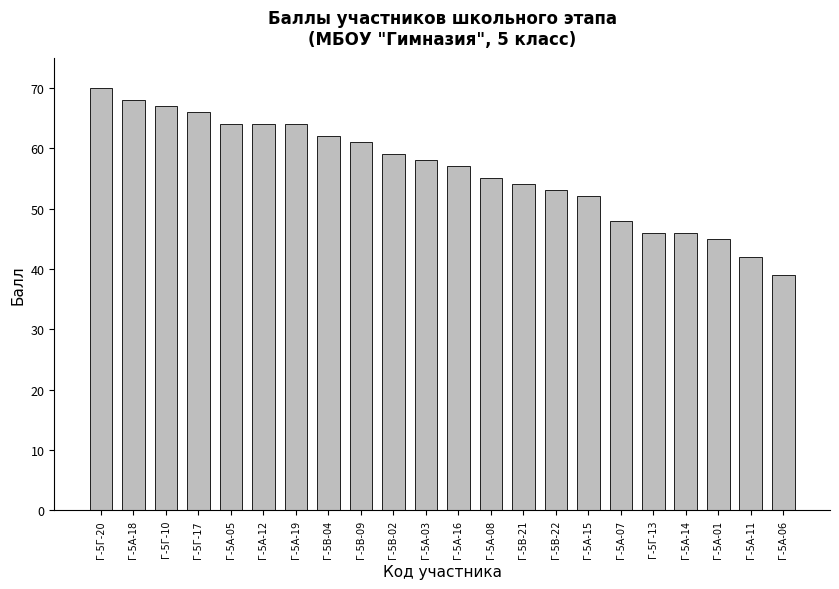

How many data points are less than 58?

11